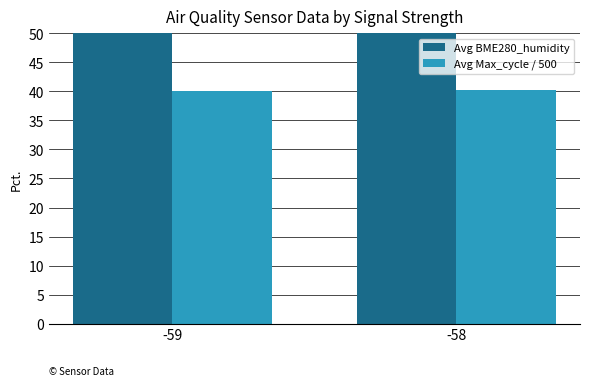

What is the value of the Avg BME280_humidity bar at the 1st from the left?

84.8